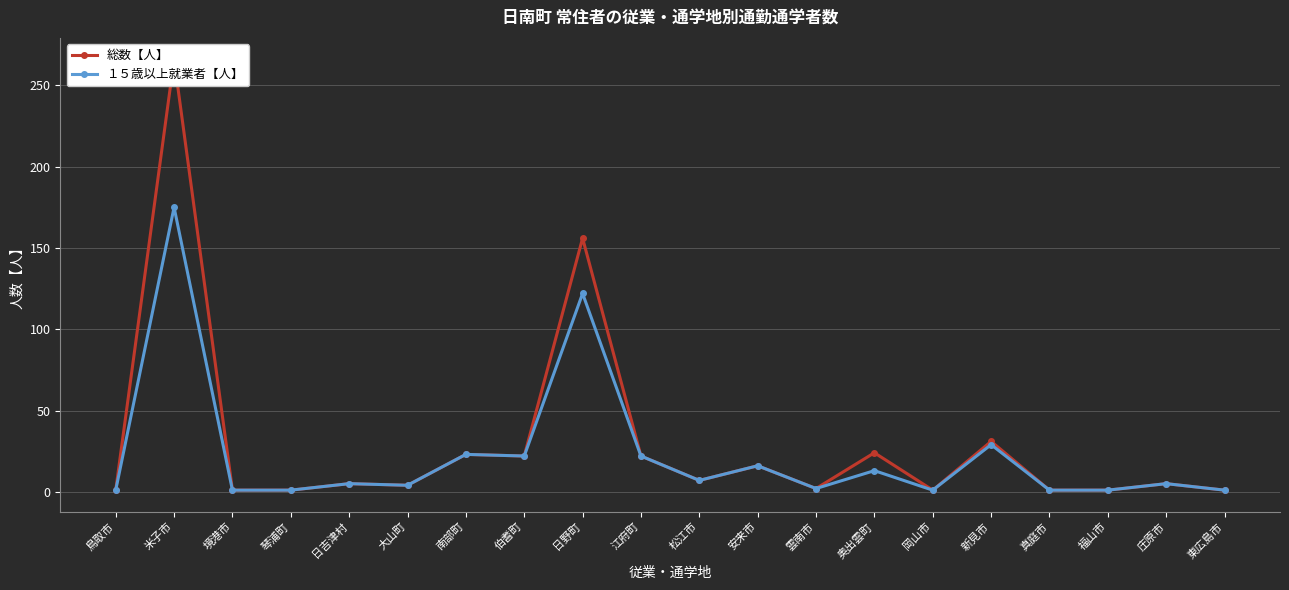

What is the value of the 総数【人】 point at the 2nd from the left?

266